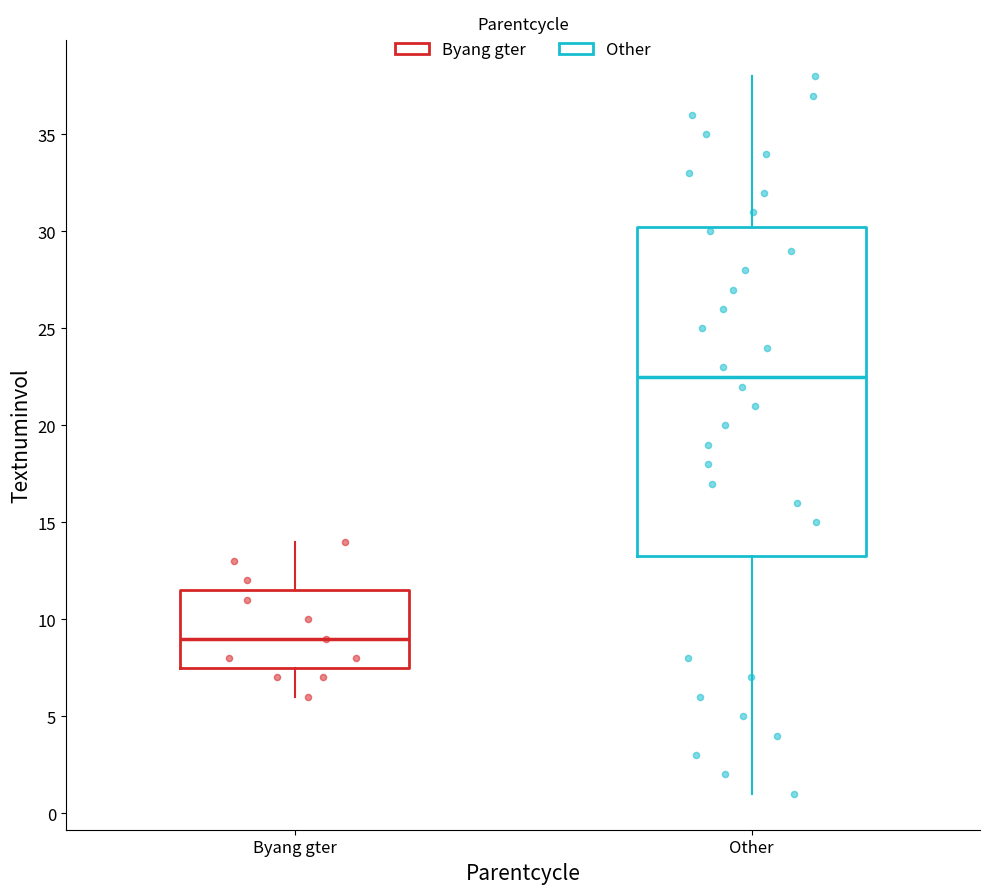

Where does the upper whisker of the box for Other end on the y-axis? The values are not printed on the chart, so give them approximately, as read against the axis.

38.0